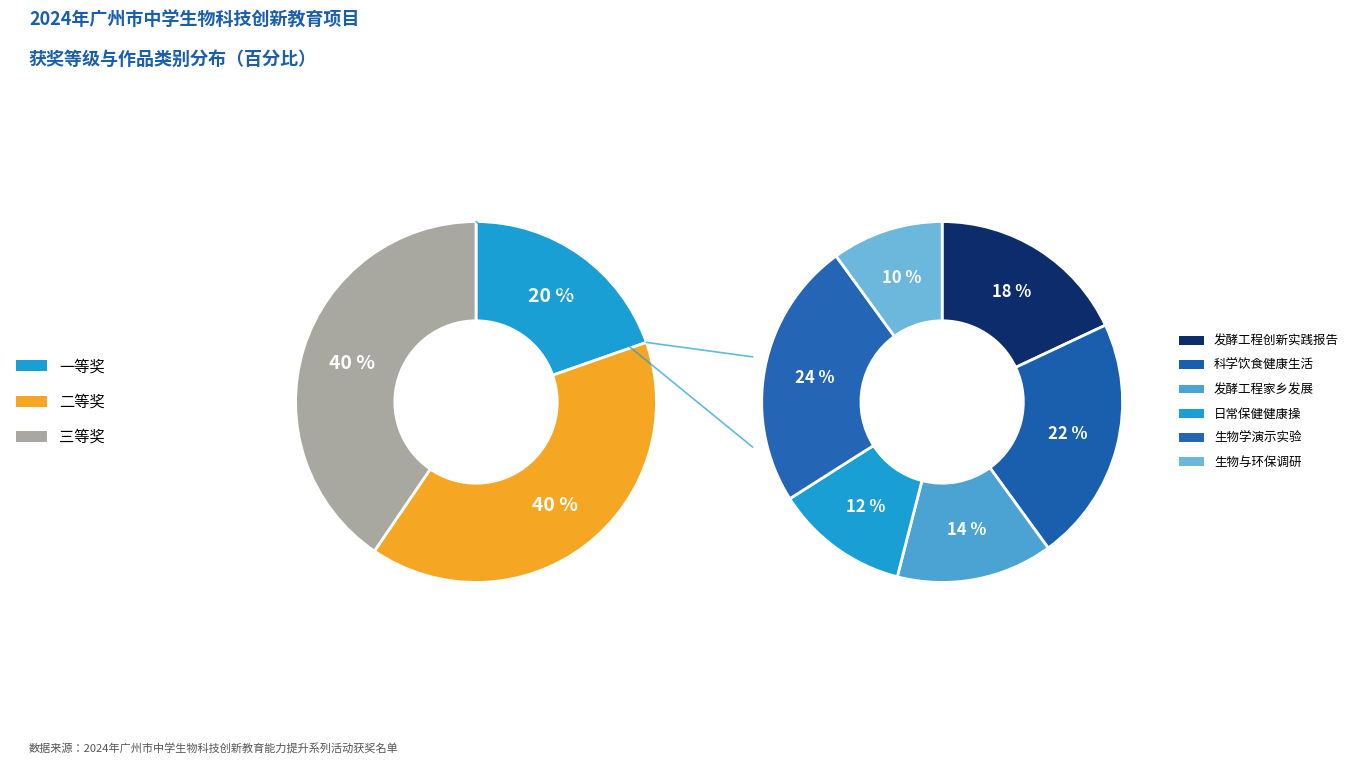

Rank the categories by value from lowest to highest.

一等奖, 二等奖, 三等奖